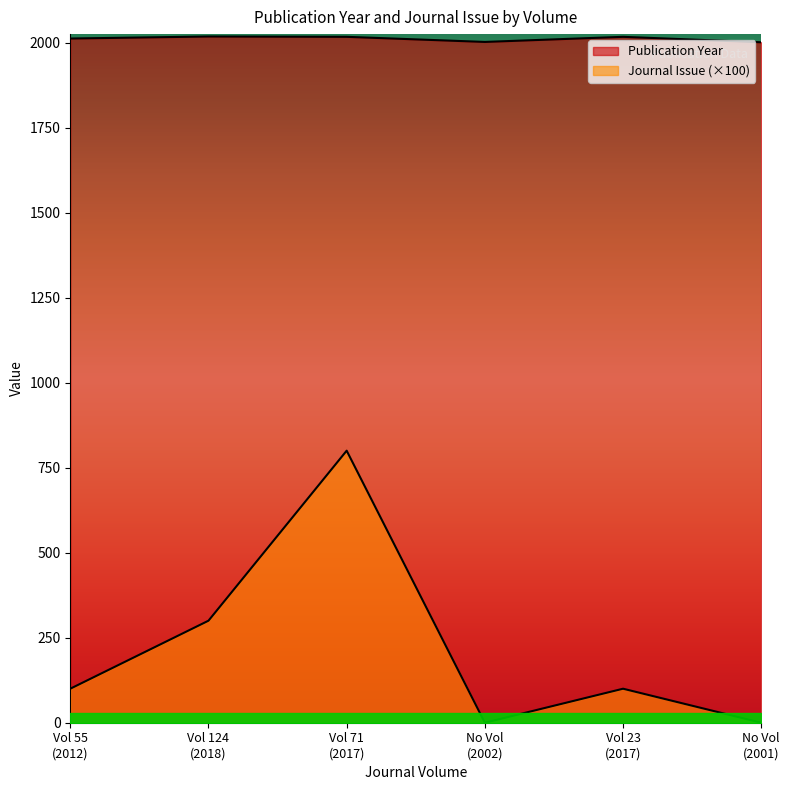

What is the total value across all series at No Vol (2002)?

2002